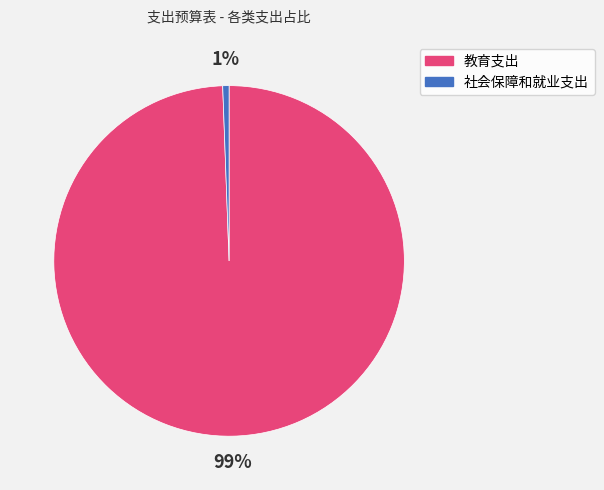

To the nearest percent, what is the average slice percentage?

50%